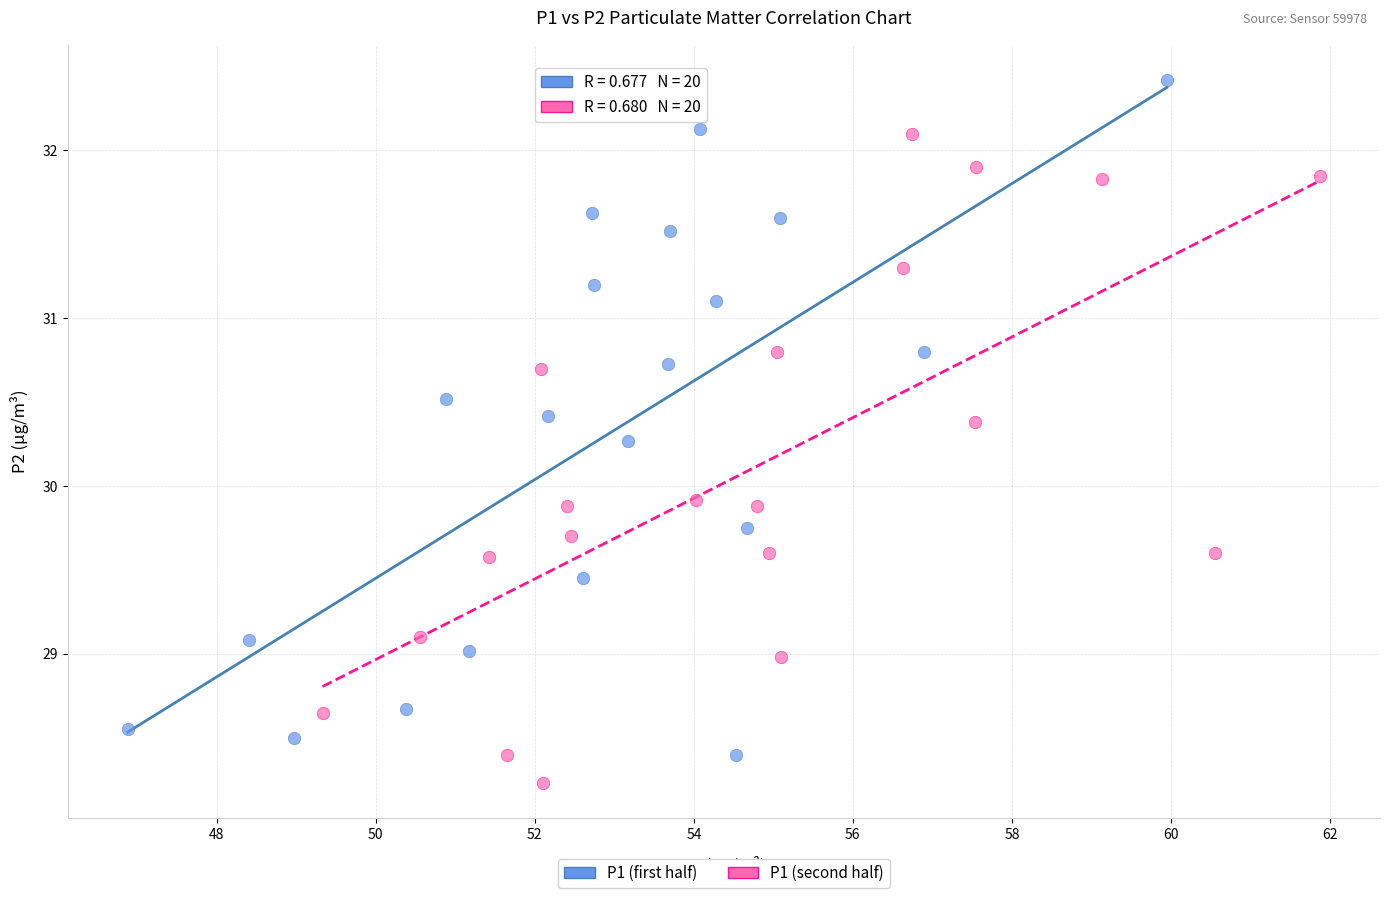

What are all the series names shown in the legend?

P1 (first half), P1 (second half)